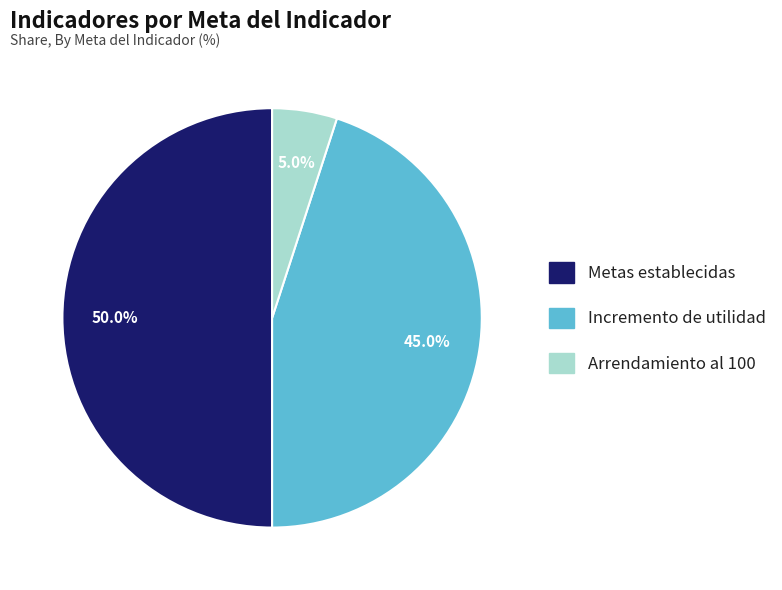

What is the smallest slice in the pie chart?

Arrendamiento al 100